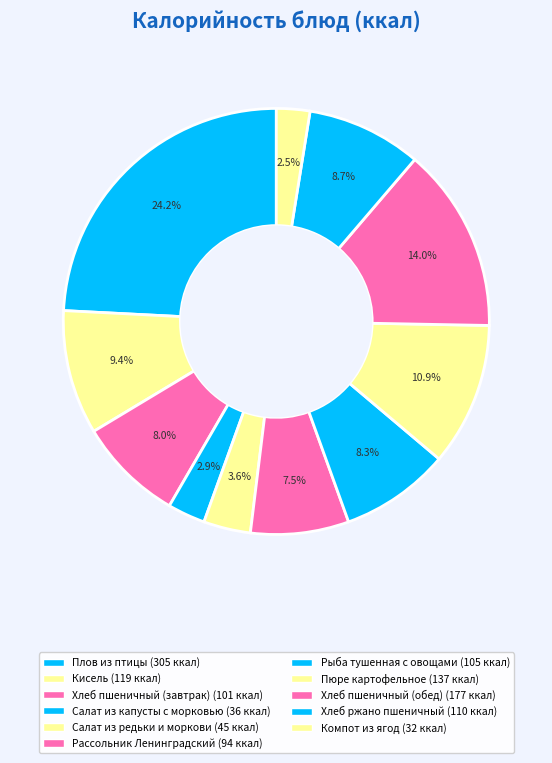

Which has a higher value, Рыба тушенная с овощами or Плов из птицы?

Плов из птицы